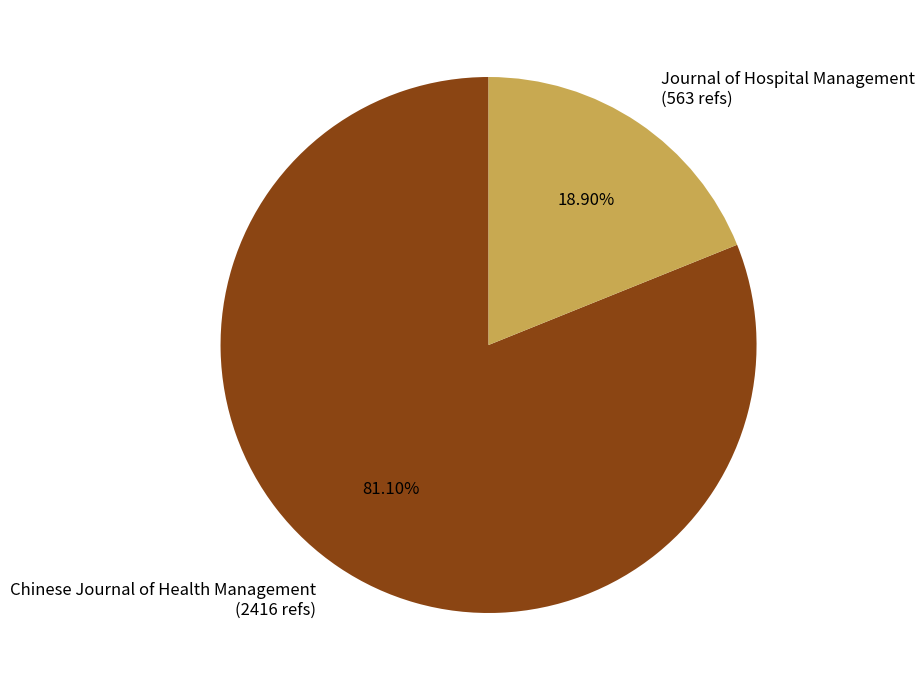

Is there a majority slice in this chart?

Yes